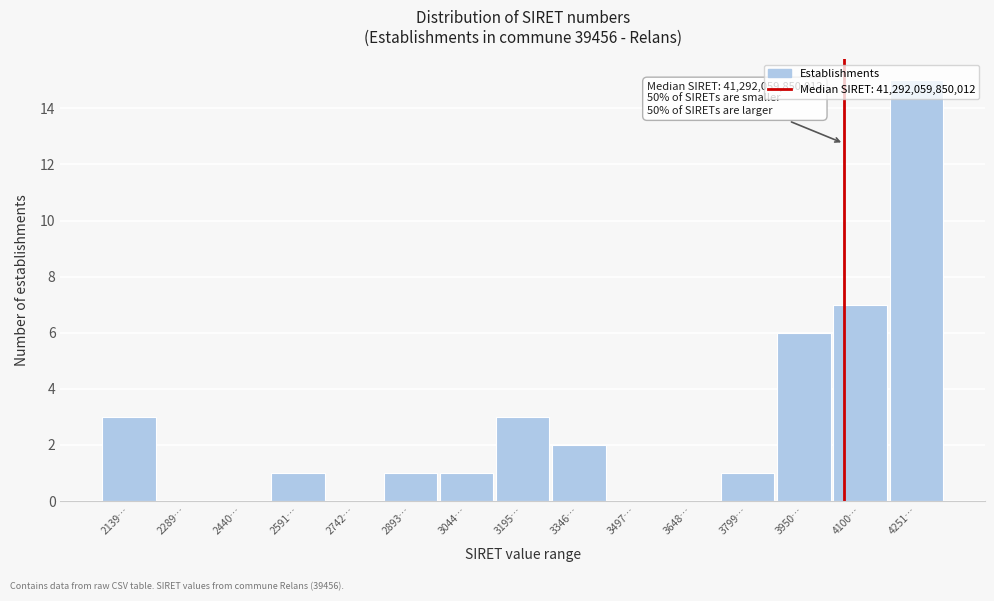

At which category does the chart reach its peak across all series?

4251…